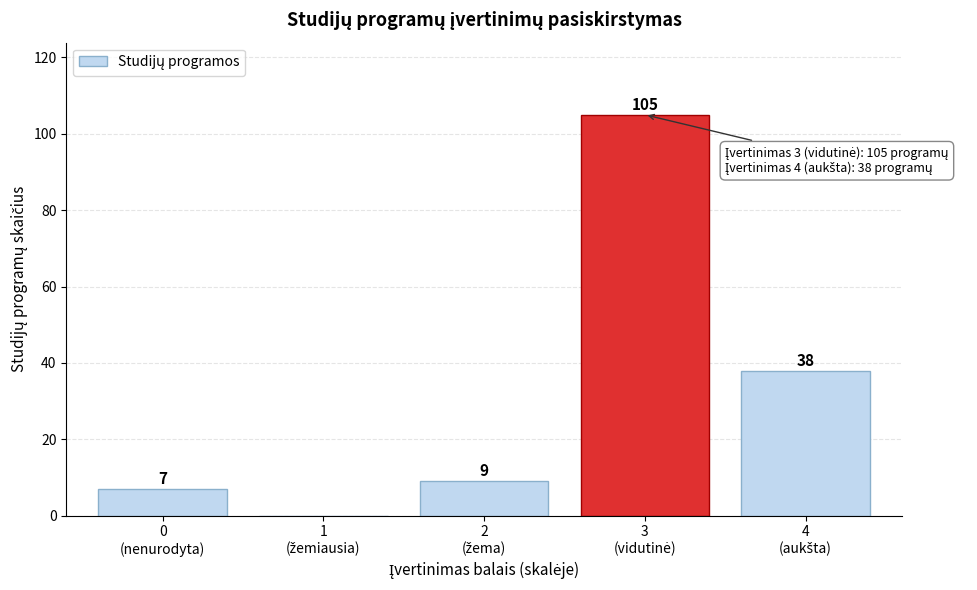

What is the maximum value shown in the chart?

105